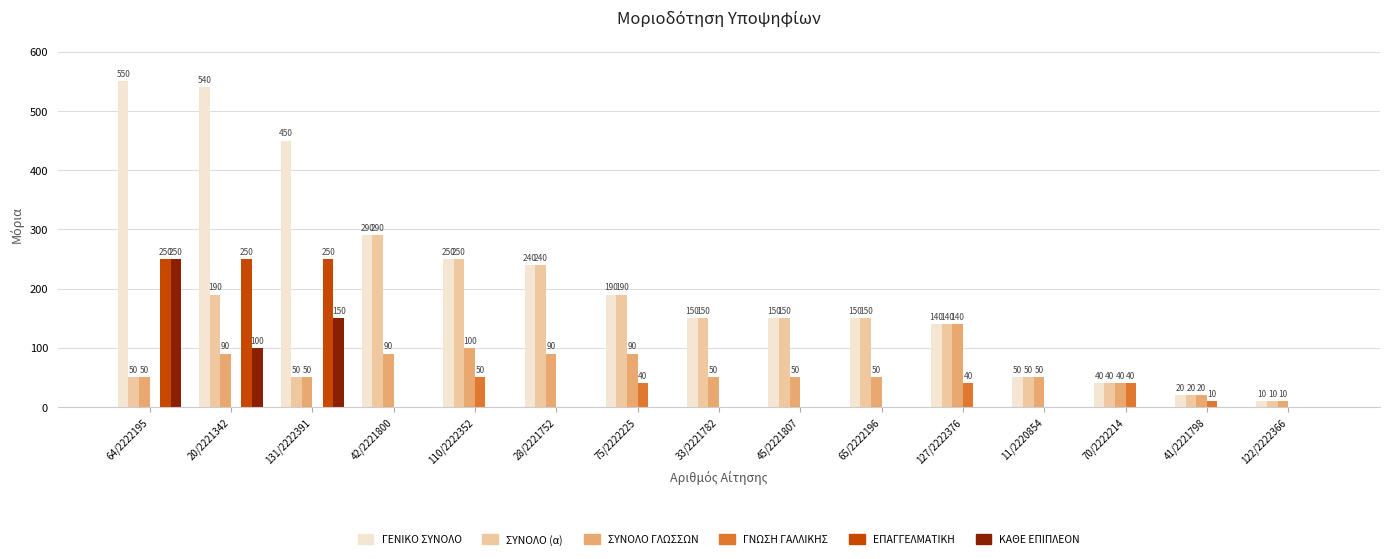

The value of ΓΝΩΣΗ ΓΑΛΛΙΚΗΣ at 110/2222352 is 69. True or false?

False